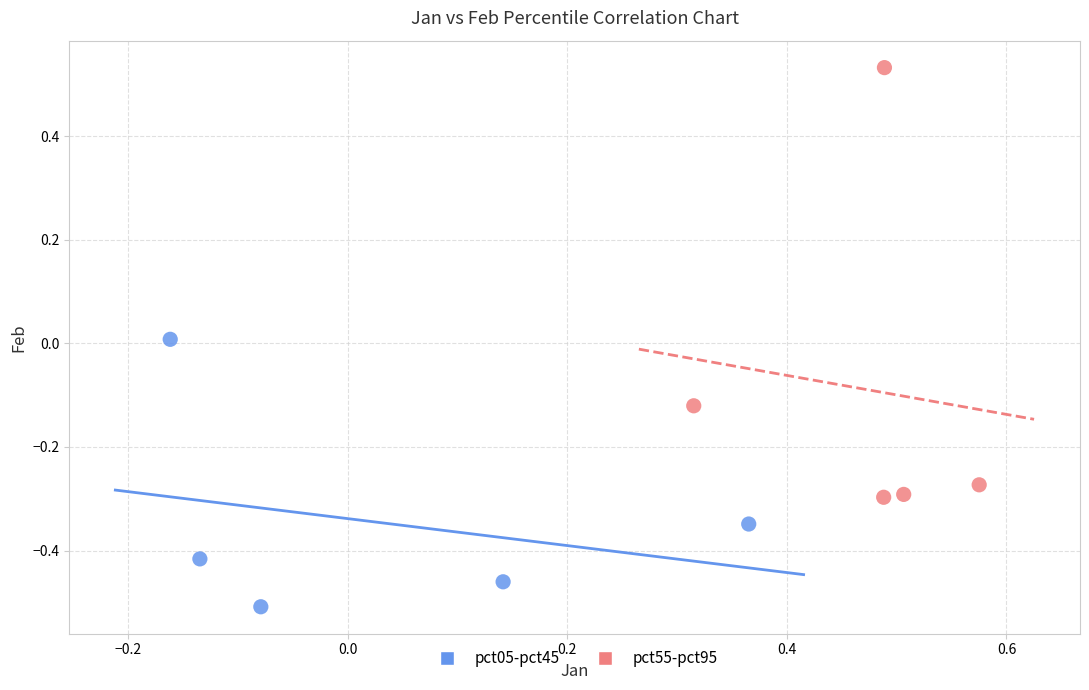

Which series has the widest spread of Y values?

pct55-pct95